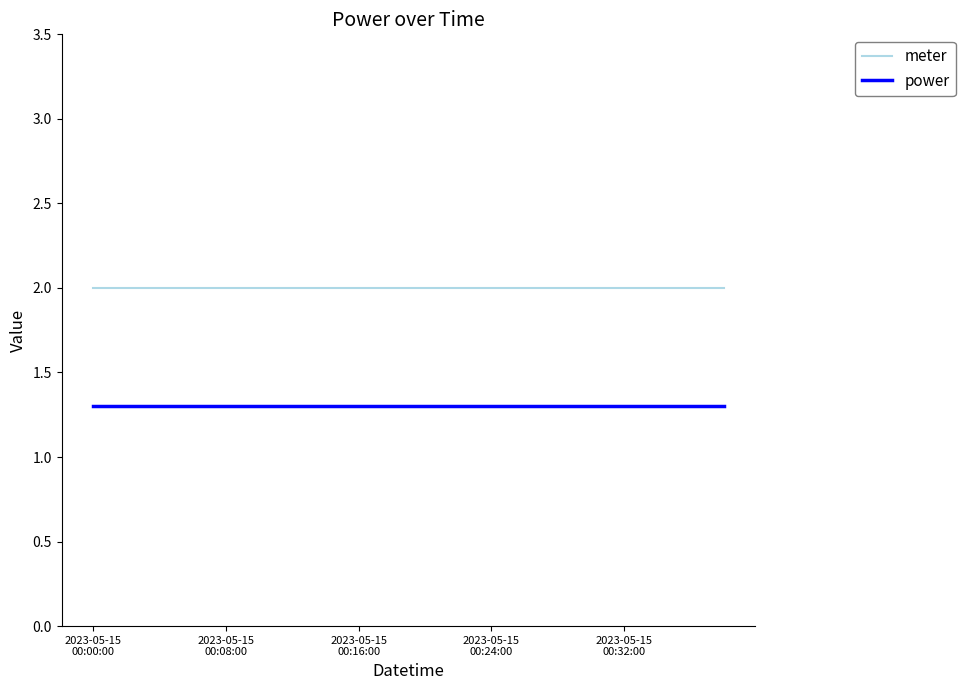

What is the greatest value displayed?

2.0